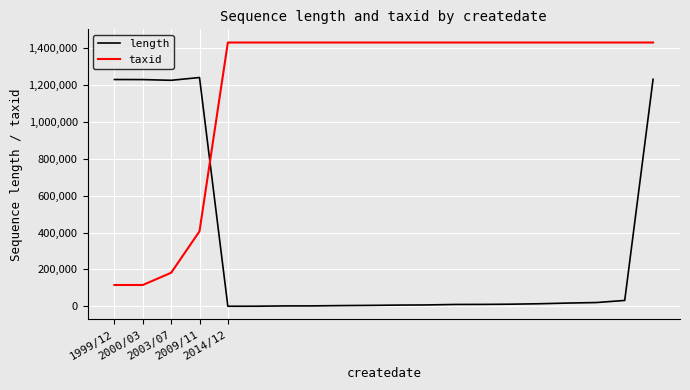

What is the maximum value for taxid?

1430897